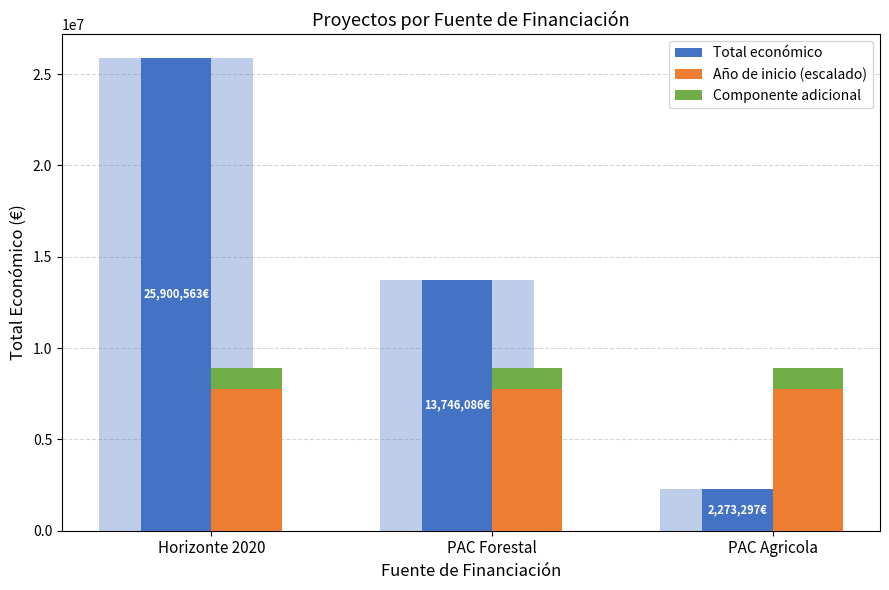

Is the value of Total económico at Horizonte 2020 greater than the value of Componente adicional at PAC Forestal?

Yes